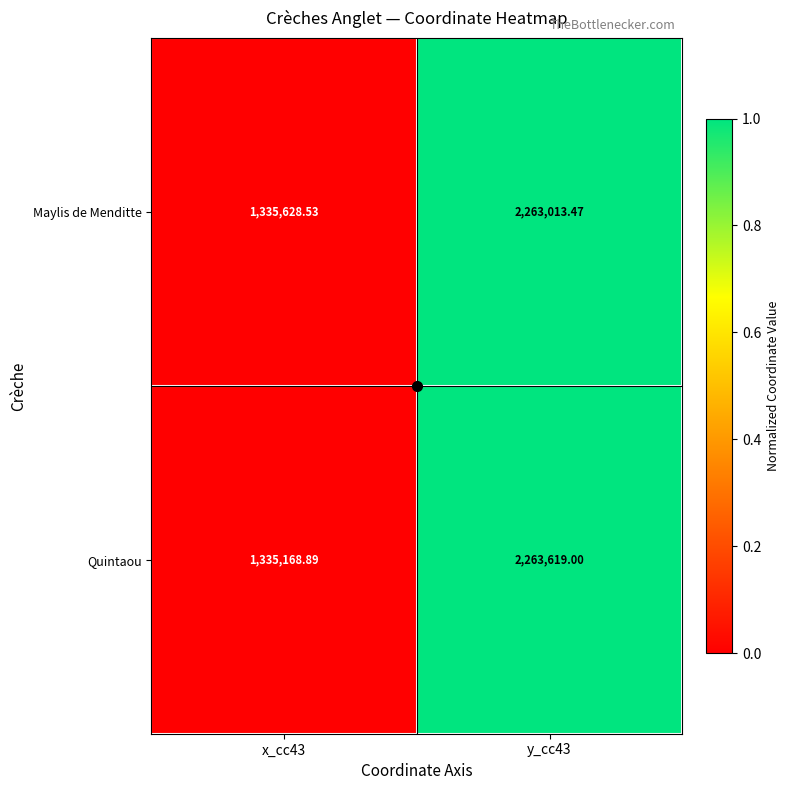

Which series has the largest range (max minus min)?

Quintaou